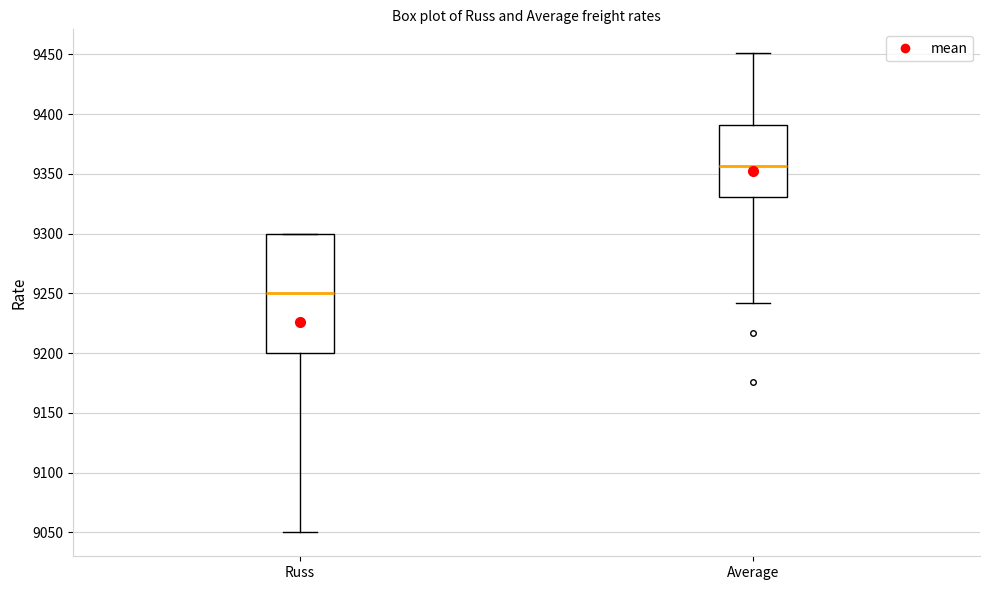

Where does the upper whisker of the box for Average end on the y-axis? The values are not printed on the chart, so give them approximately, as read against the axis.

9450